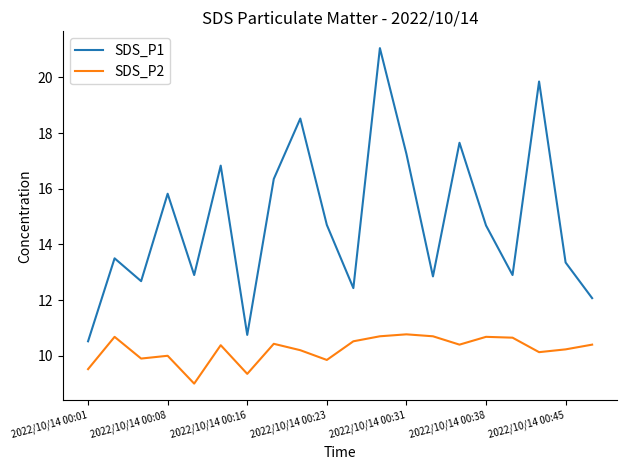

True or false: SDS_P1 and SDS_P2 cross at least once.

False